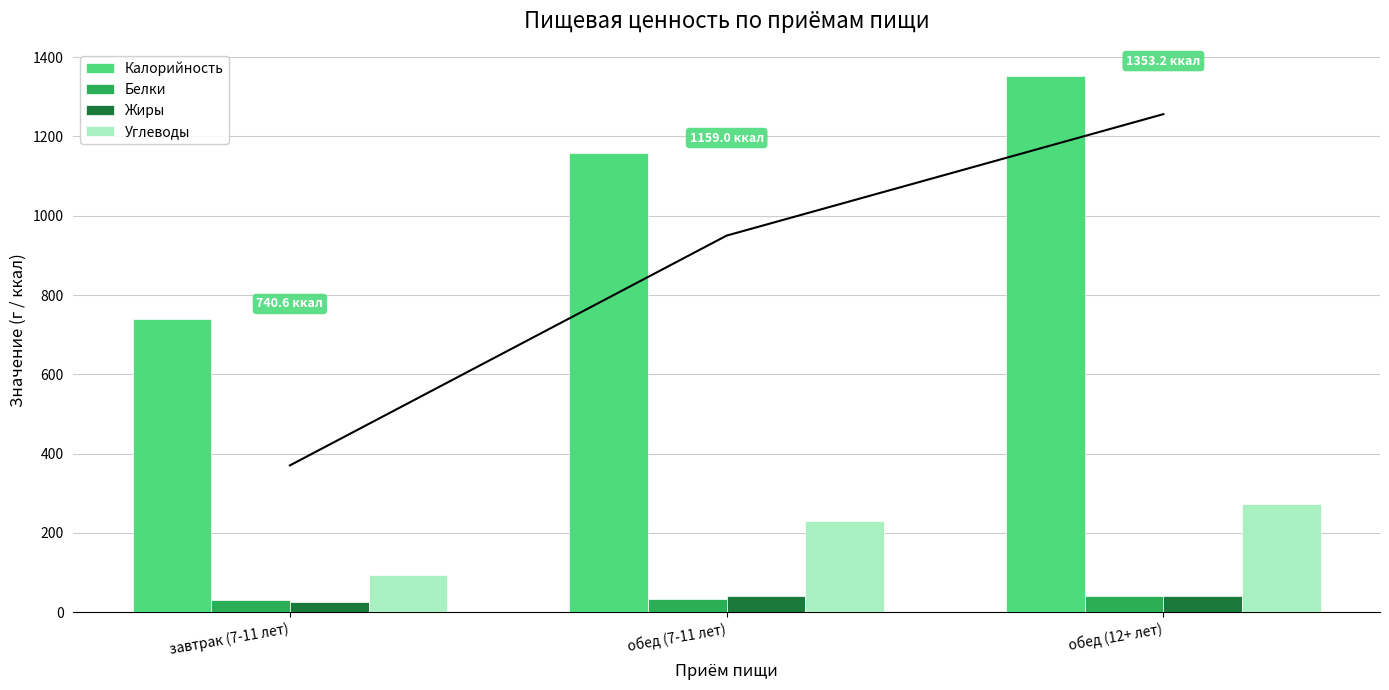

What is the value of the Калорийность bar at the 1st from the left?

740.6